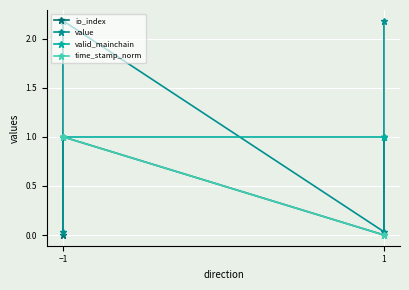

What is the approximate value of value at −1?

2.2